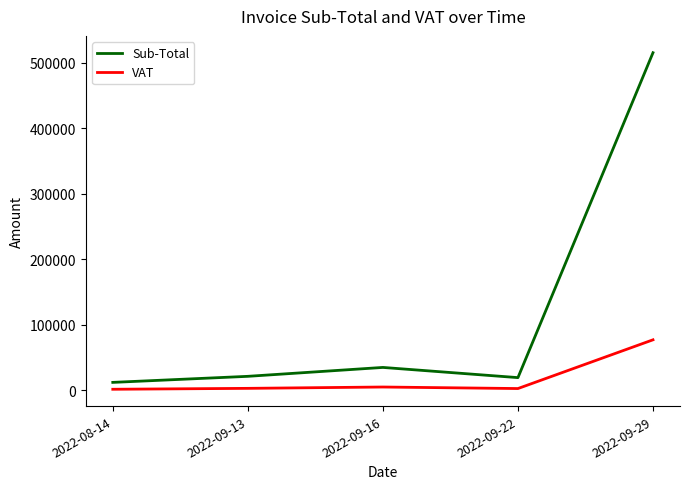

The VAT series shows 77321.8 at 2022-09-29. True or false?

True